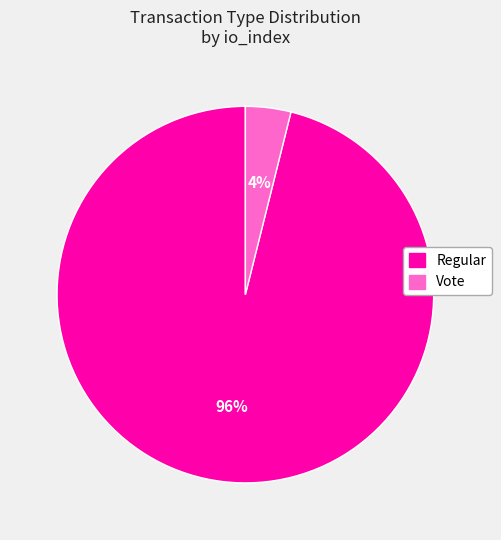

The Regular slice represents 96% of the pie. True or false?

True